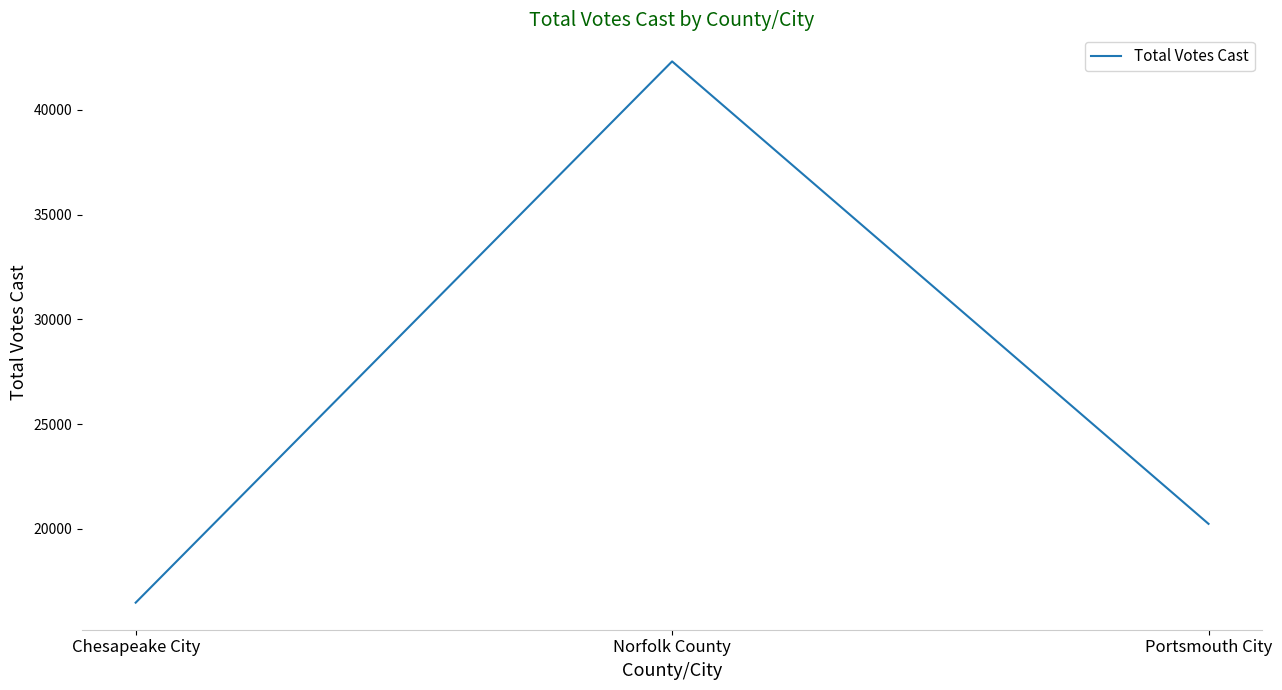

Rank the categories by value from lowest to highest.

Chesapeake City, Portsmouth City, Norfolk County